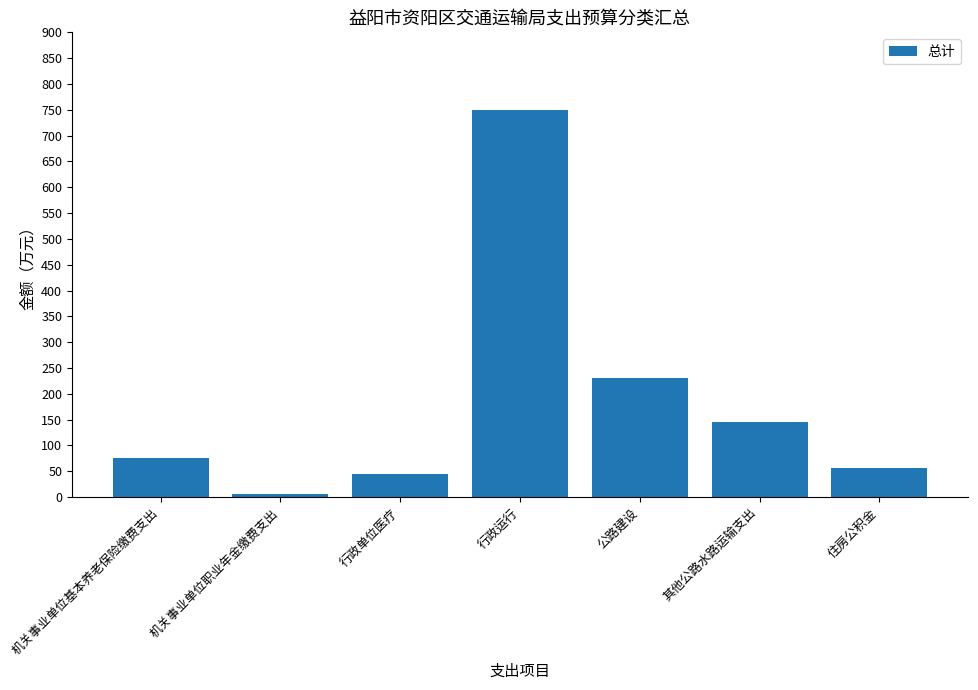

Between 住房公积金 and 行政单位医疗, which is larger?

住房公积金